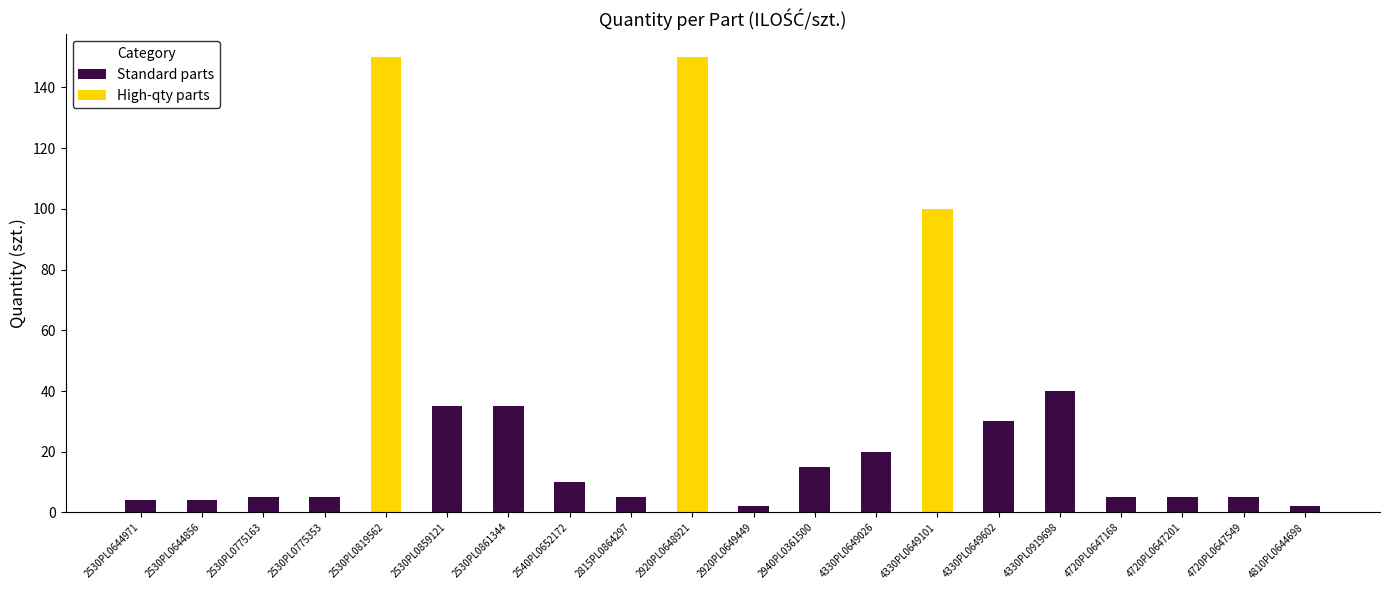

At which label does the data first exceed 10?

2530PL0819562